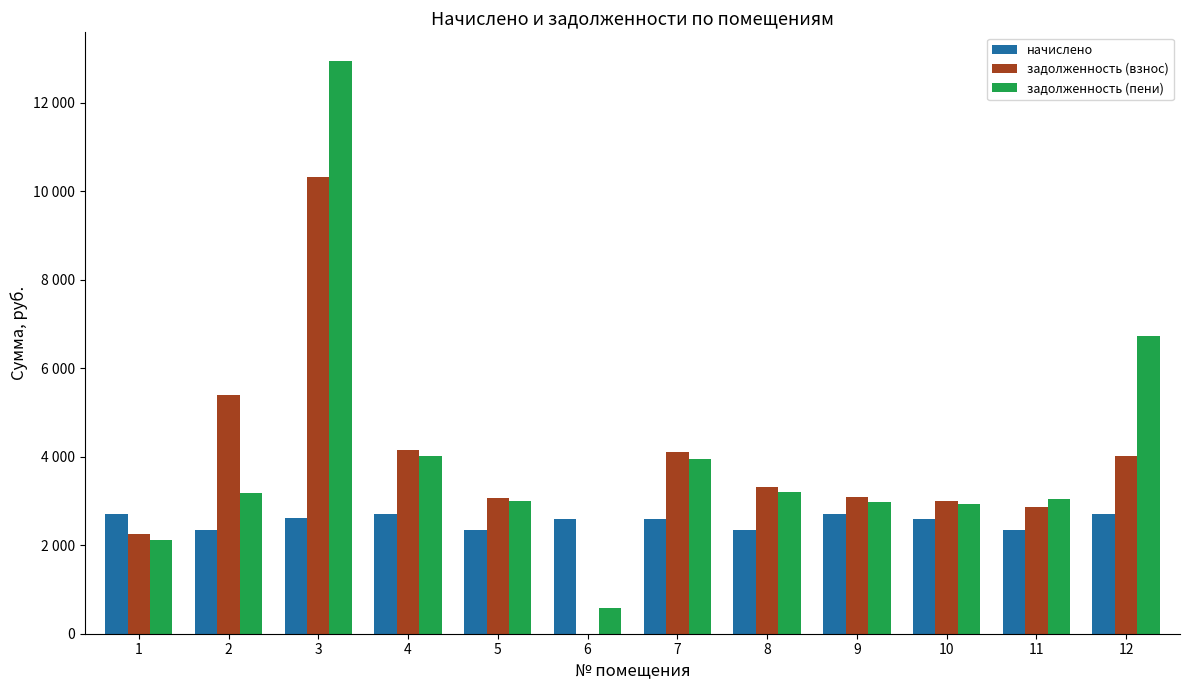

Which series has the widest spread of values?

задолженность (пени)